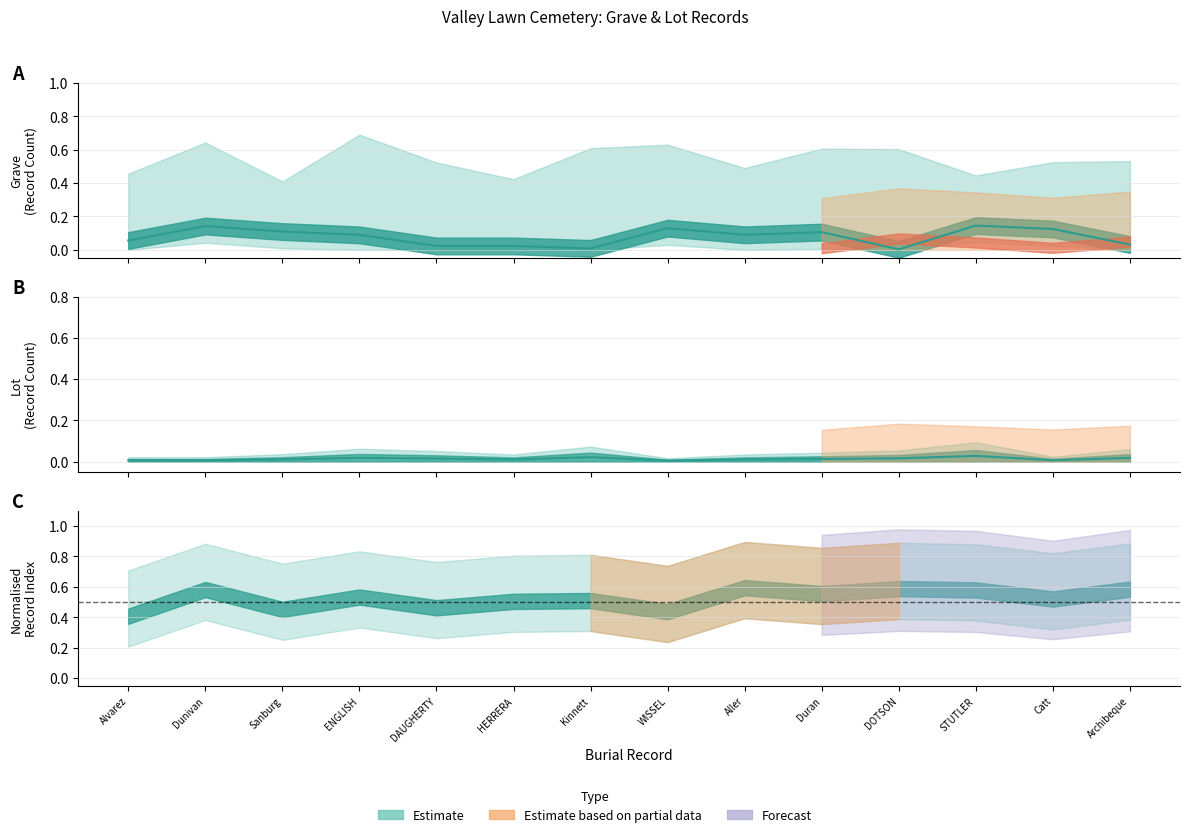

True or false: Grave_upper has more than 1 interior local peaks.

True